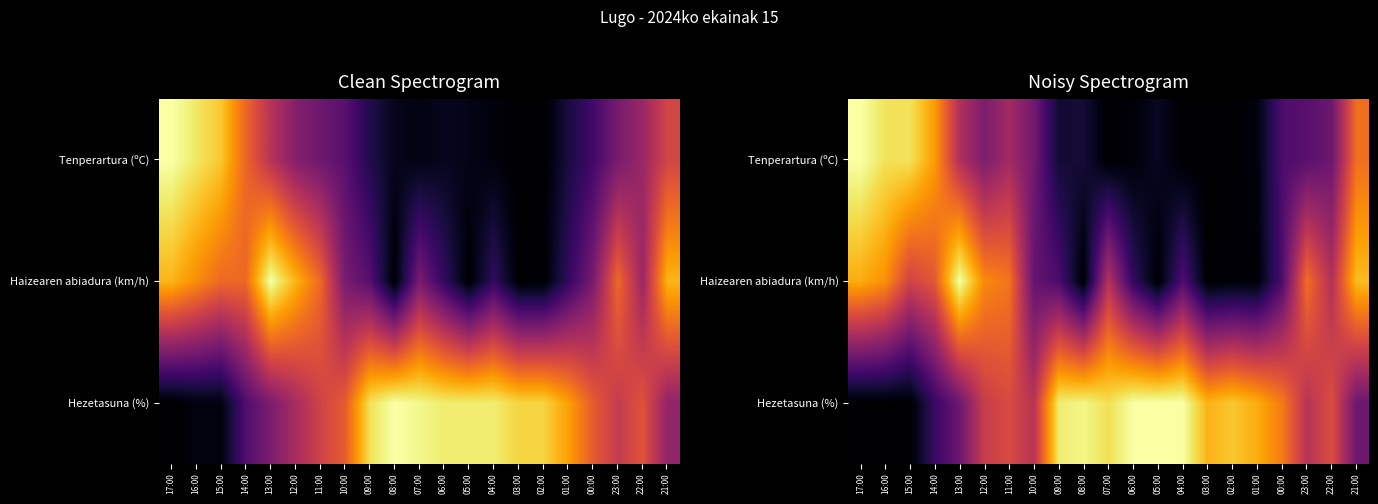

Is the value of Tenperartura (ºC) at 06:00 greater than the value of Hezetasuna (%) at 00:00?

No